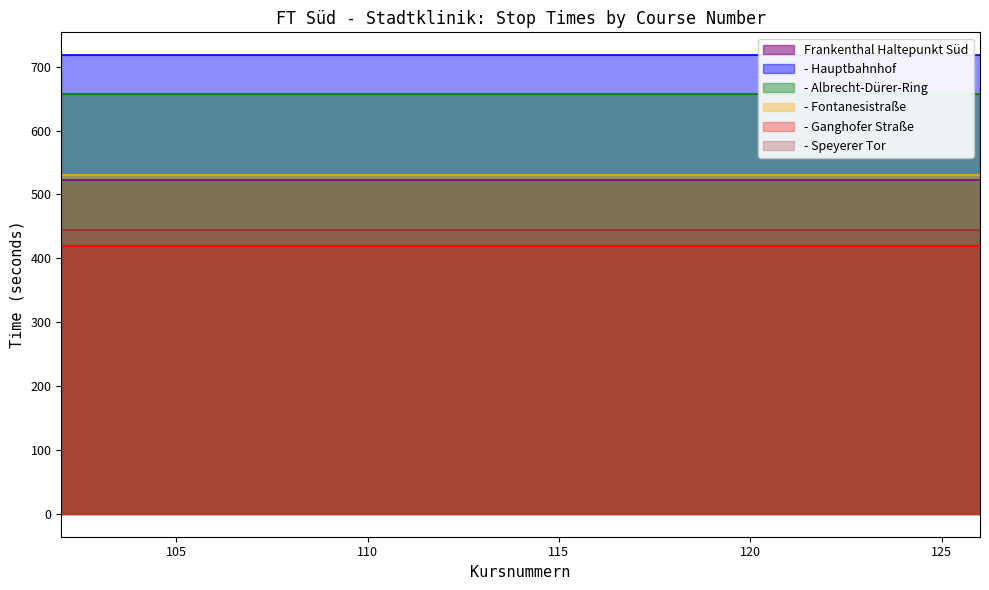

Reading left to right, list all the values displayed in this chart.

Frankenthal Haltepunkt Süd: 522	522	522	522	522	522	522	522	522	522	522	522	522
- Hauptbahnhof: 718	718	718	718	718	718	718	718	718	718	718	718	718
- Albrecht-Dürer-Ring: 657	657	657	657	657	657	657	657	657	657	657	657	657
- Fontanesistraße: 530	530	530	530	530	530	530	530	530	530	530	530	530
- Ganghofer Straße: 420	420	420	420	420	420	420	420	420	420	420	420	420
- Speyerer Tor: 444	444	444	444	444	444	444	444	444	444	444	444	444